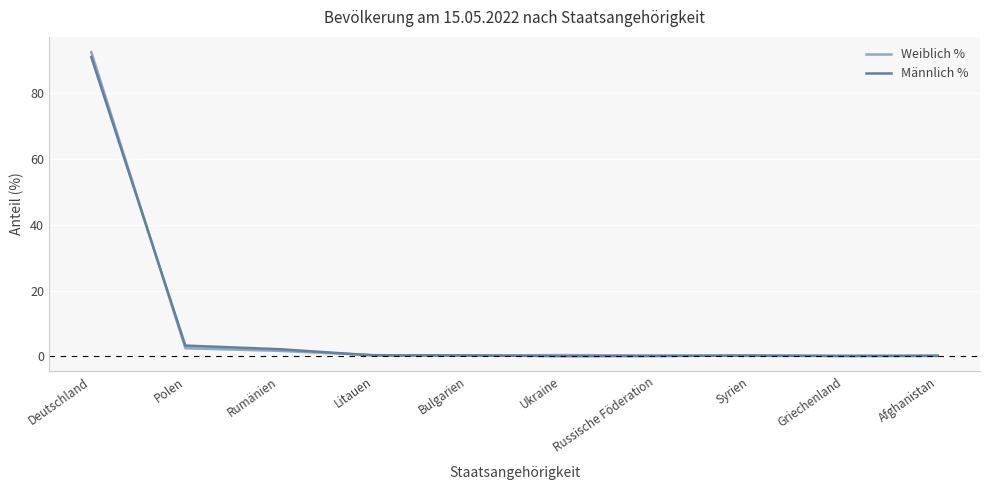

How many lines are shown in the chart?

2